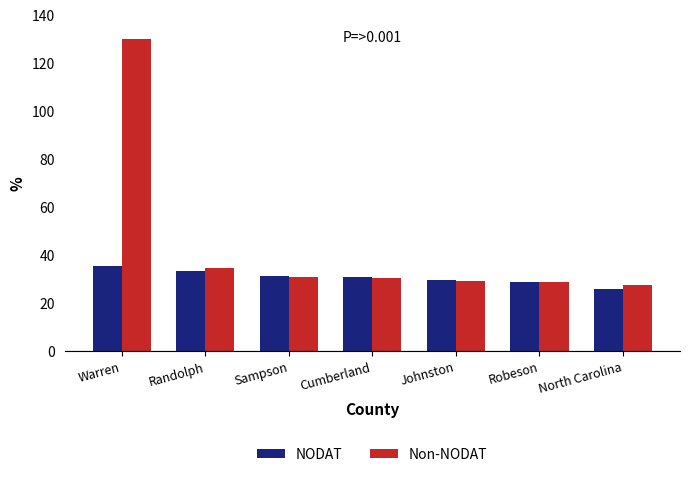

What is the label of the 4th bar from the left?

Cumberland